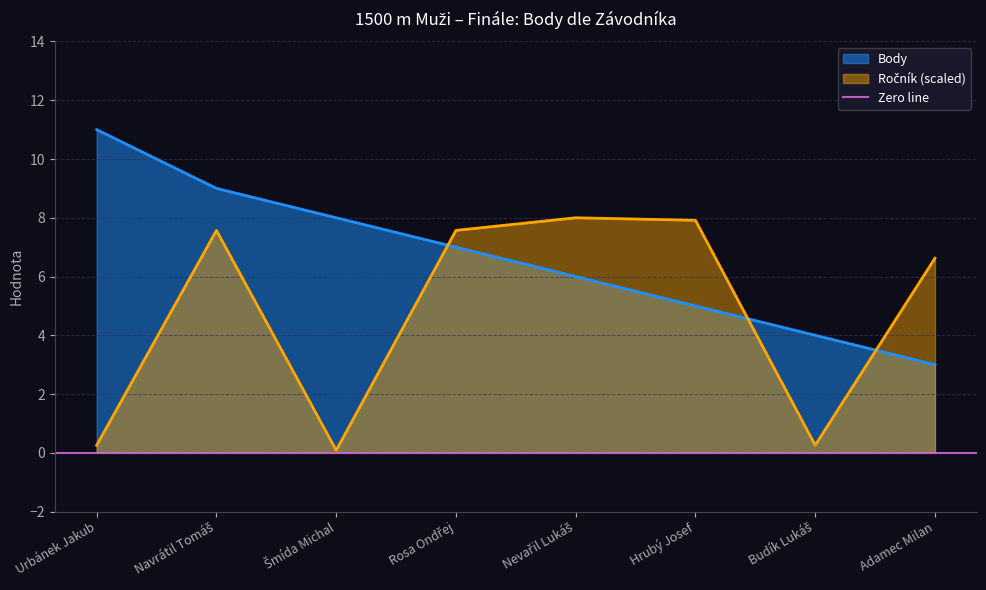

The Body series shows 6.0 at Nevařil Lukáš. True or false?

True